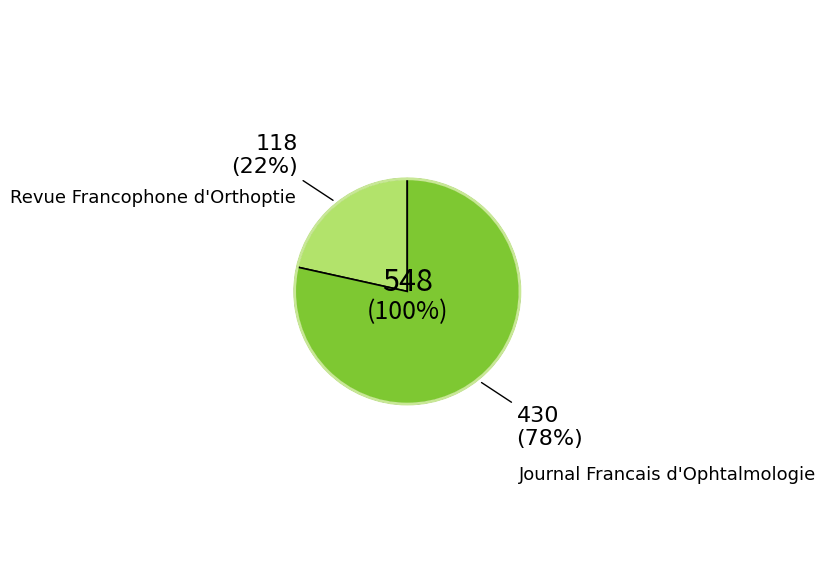

How many segments does this pie chart have?

2